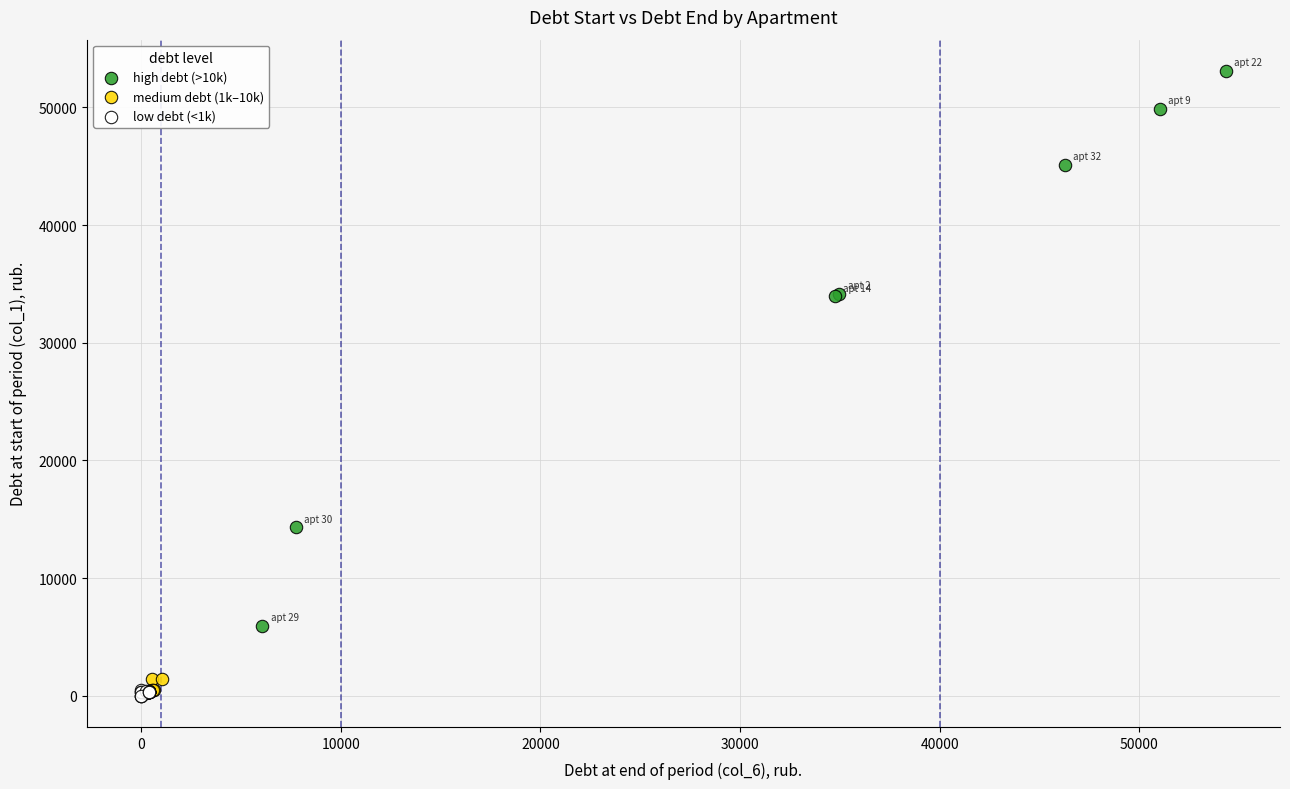

Which series has the largest Y range (max minus min)?

high debt (>10k)